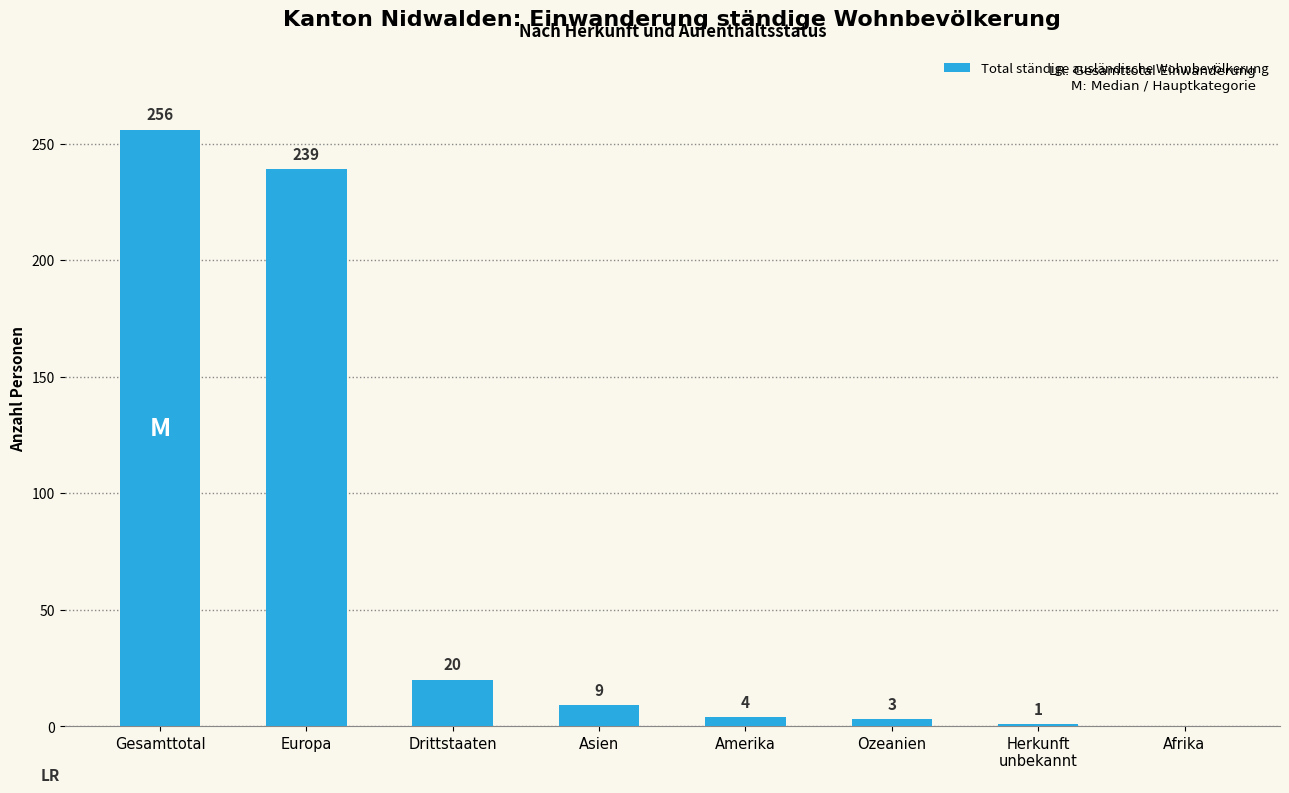

Read the value at Europa, to the nearest 10.

240